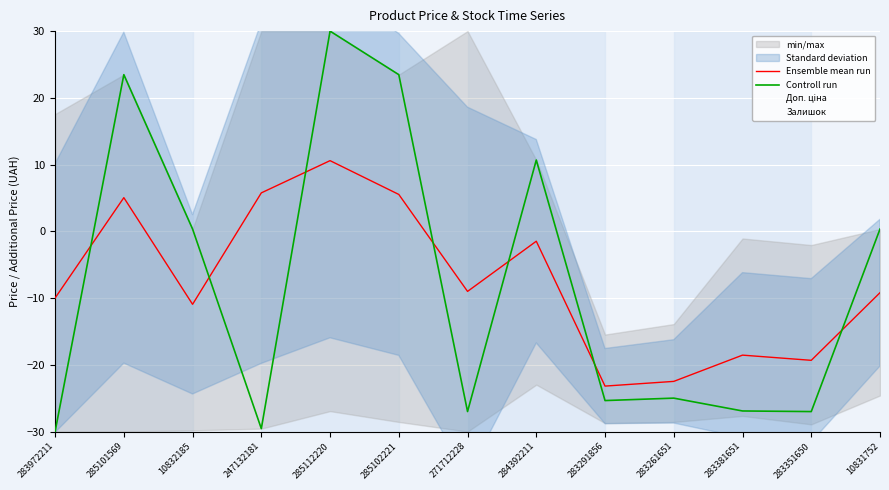

What is the difference between the second highest and second lowest values in the Залишок series?

47.4